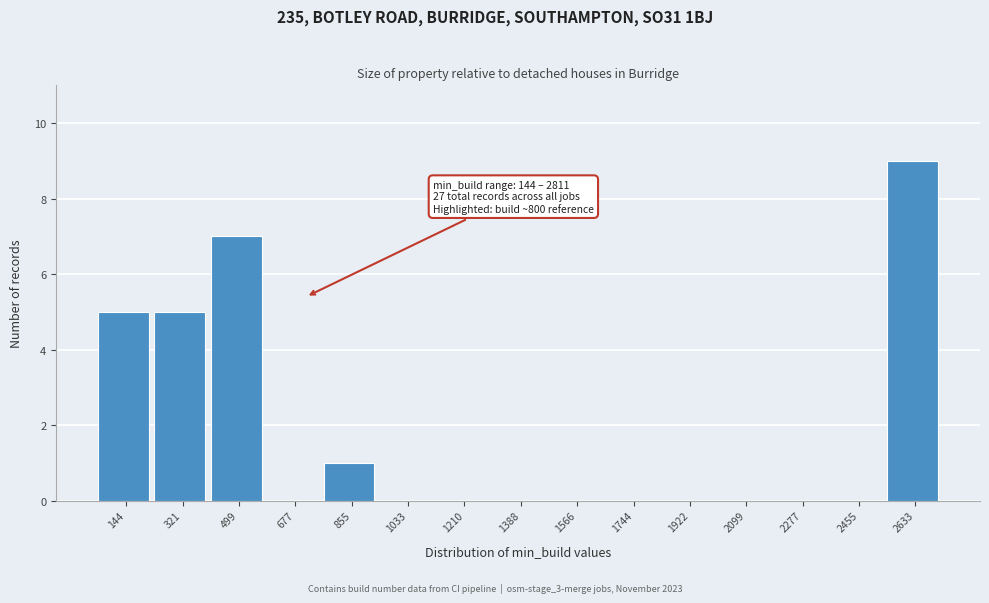

Reading right to left, what are all the values shown in this chart?

2633=9	2455=0	2277=0	2099=0	1922=0	1744=0	1566=0	1388=0	1210=0	1033=0	855=1	677=0	499=7	321=5	144=5